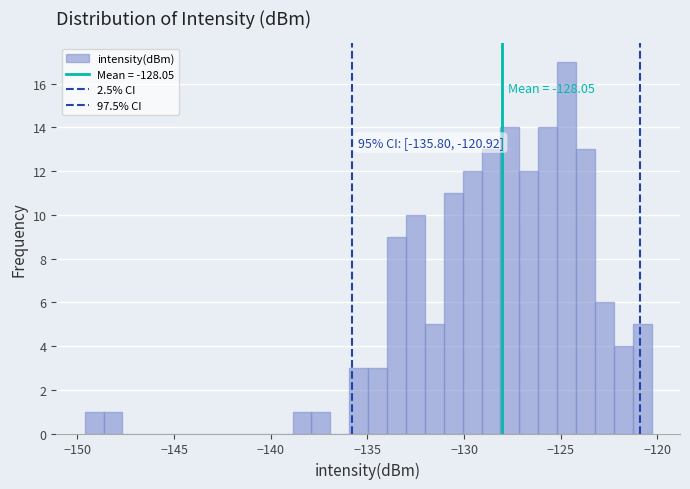

Around what value on the x-axis is the tallest bar? Give the approximate position of its centre, as read against the axis.

-124.5